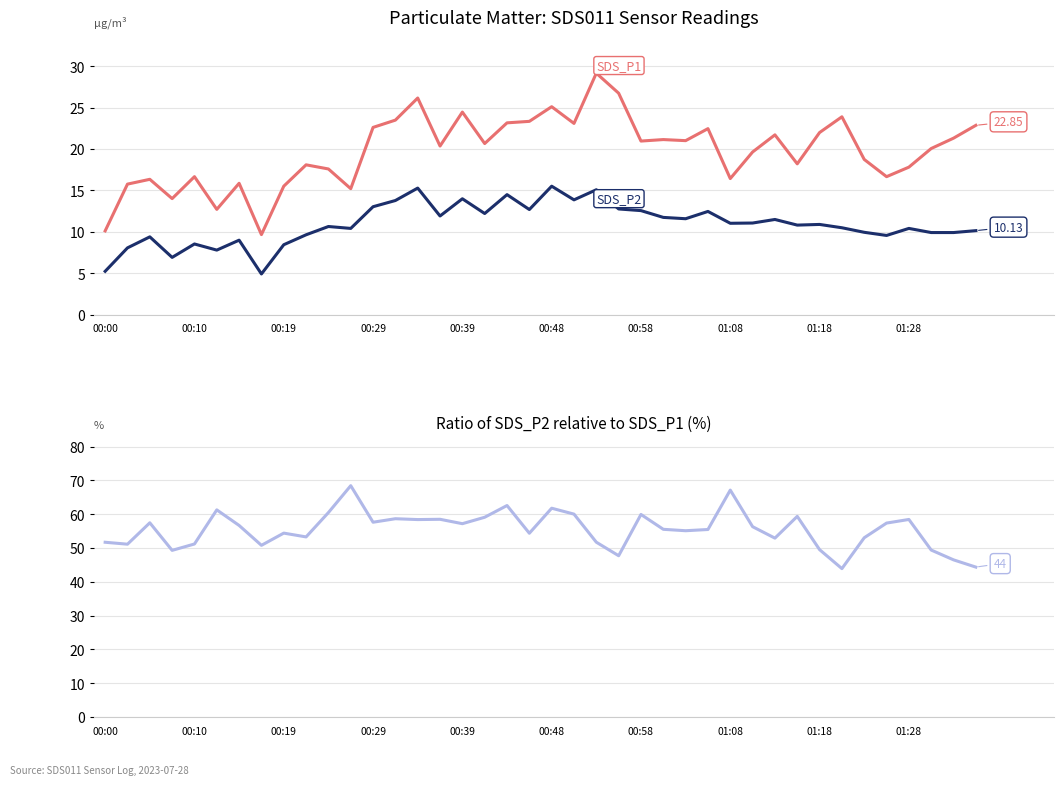

At how many categories does at least one series exceed 56?

20